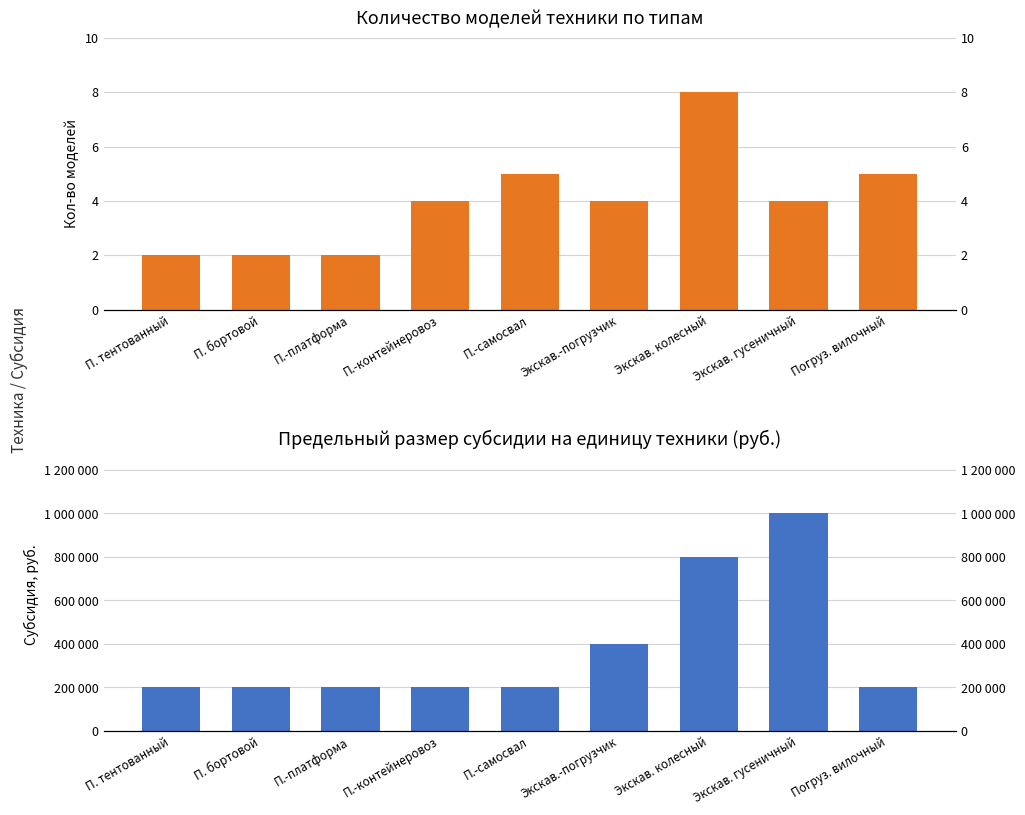

Which label corresponds to the largest value in the chart?

Экскав. гусеничный